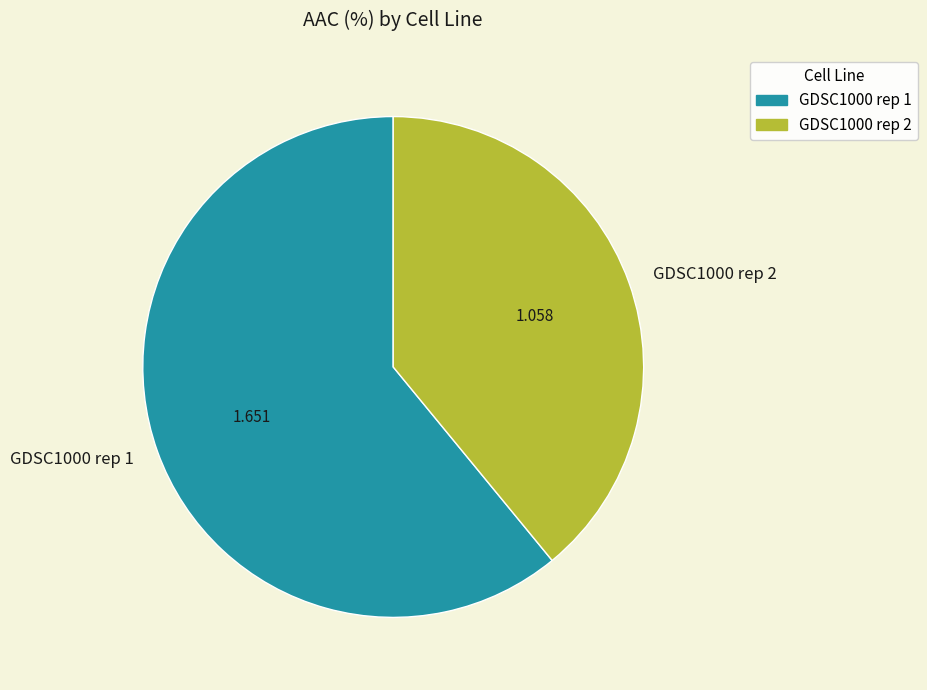

Do GDSC1000 rep 2 and GDSC1000 rep 1 together represent more than half of the pie?

Yes